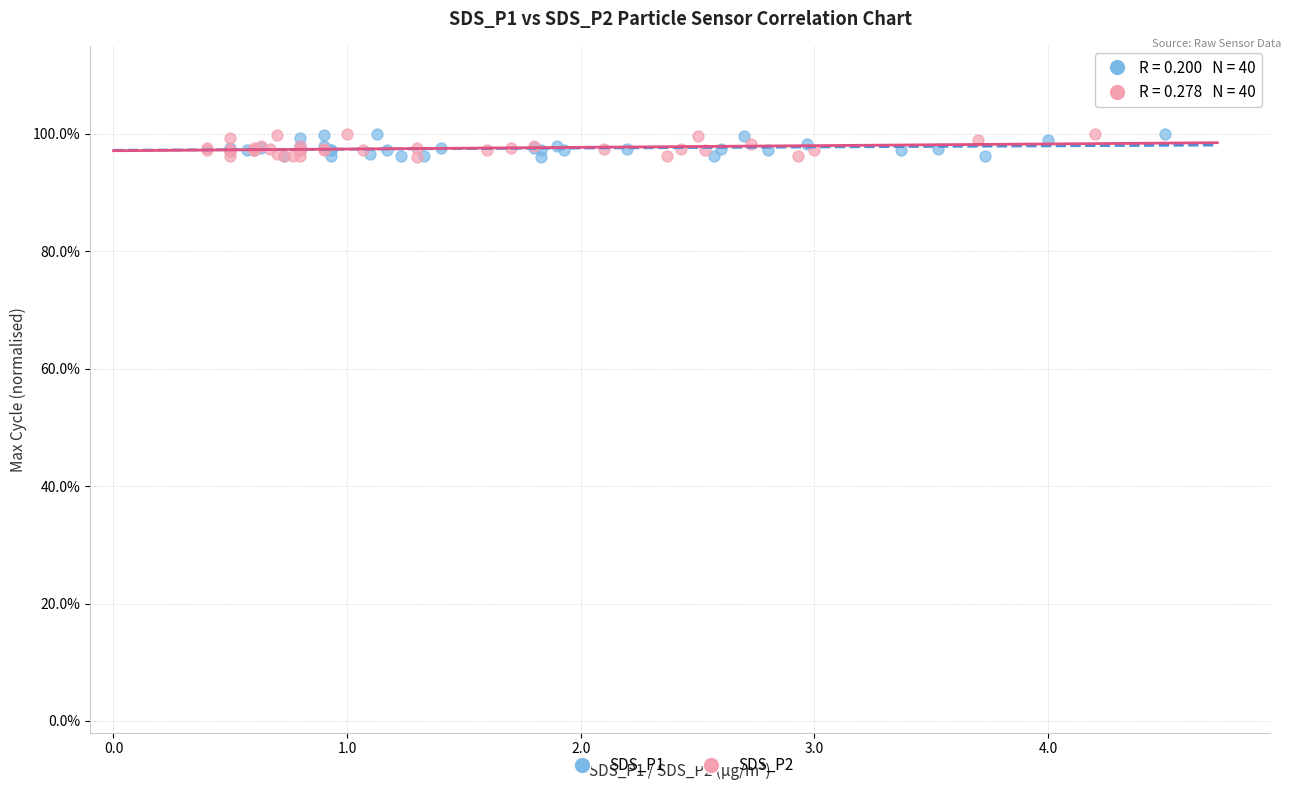

What are all the series names shown in the legend?

SDS_P1, SDS_P2